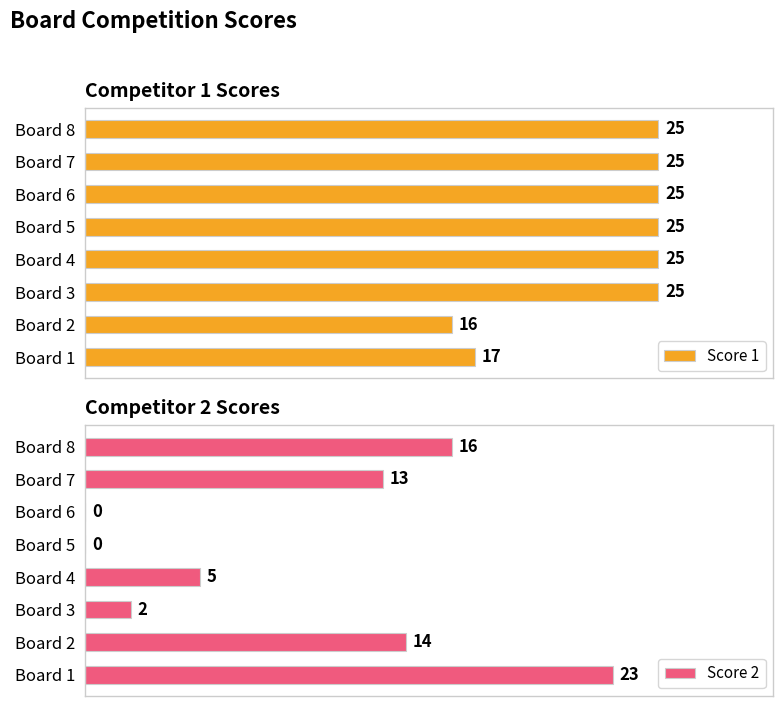

What position from the left is 5?

2